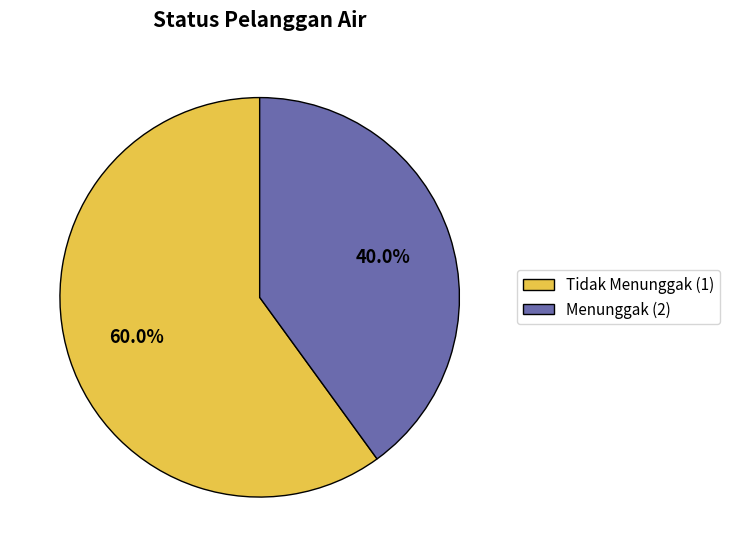

Between Menunggak (2) and Tidak Menunggak (1), which is larger?

Tidak Menunggak (1)